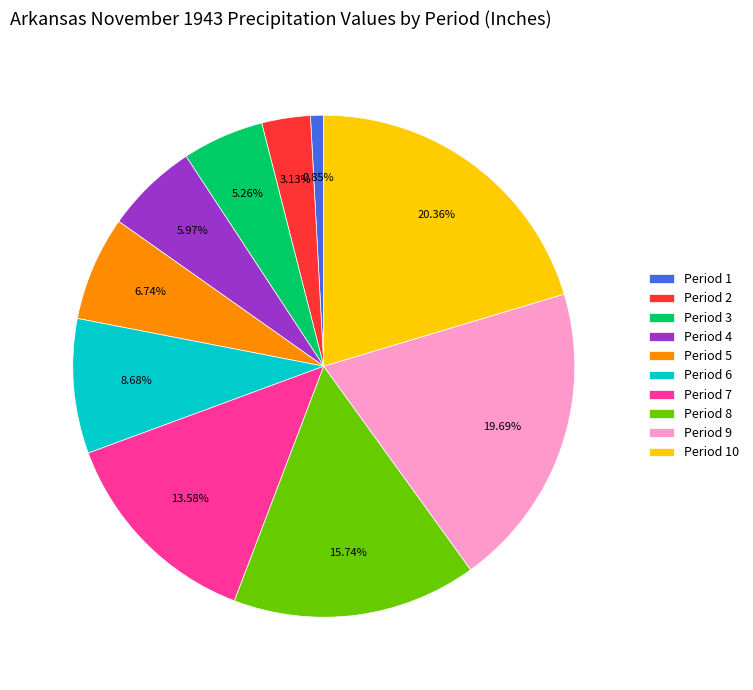

Which has a higher value, Period 7 or Period 1?

Period 7